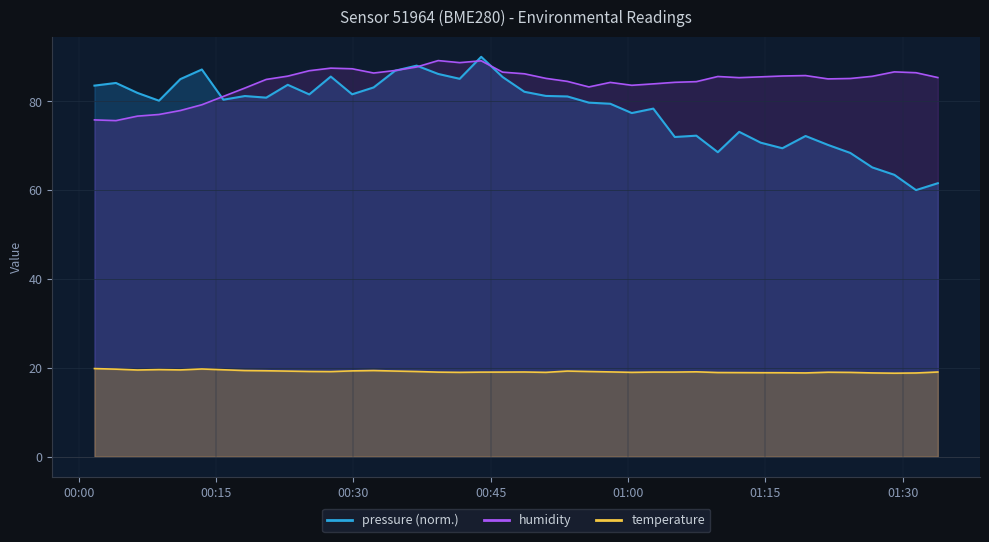

What is the value of the pressure point at the 1st from the left?

83.5